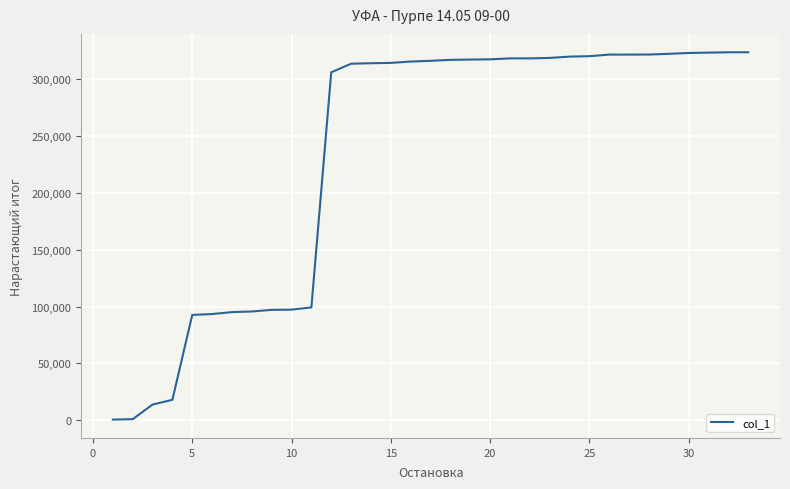

What is the greatest value displayed?

323864